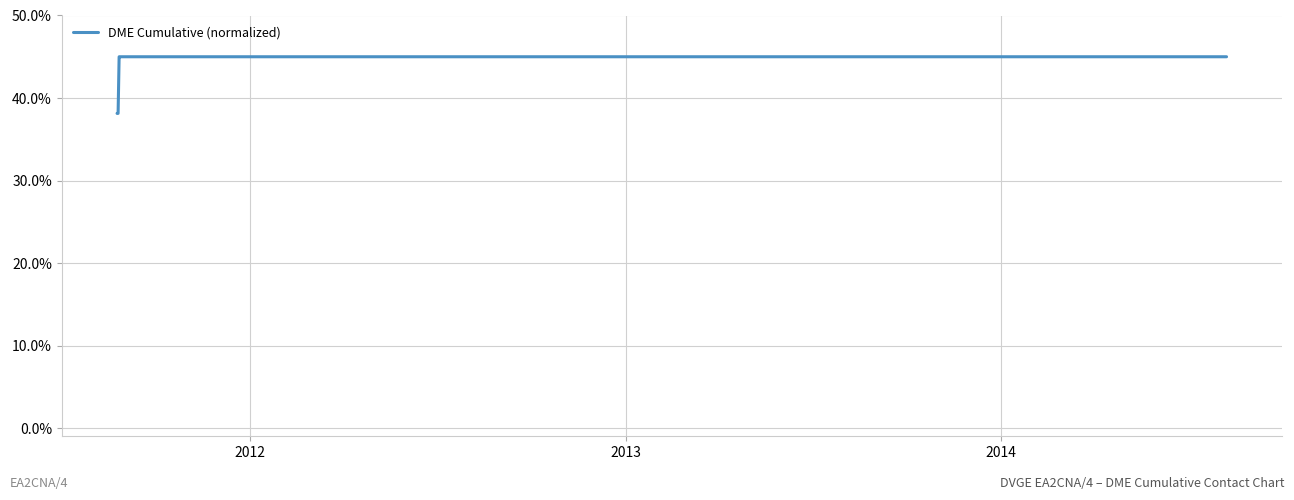

What is the average value?

0.4